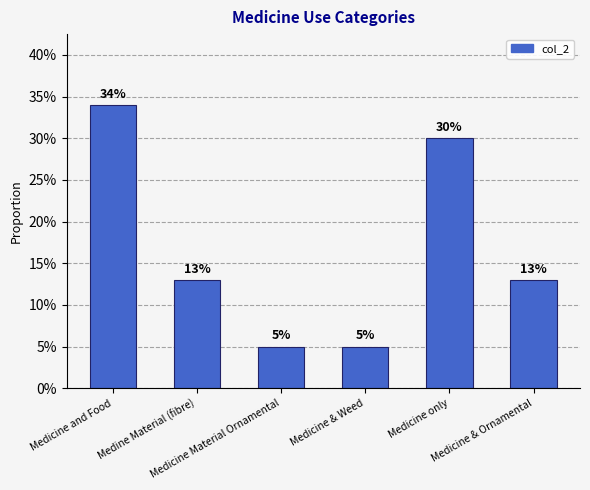

What is the average value?

0.2